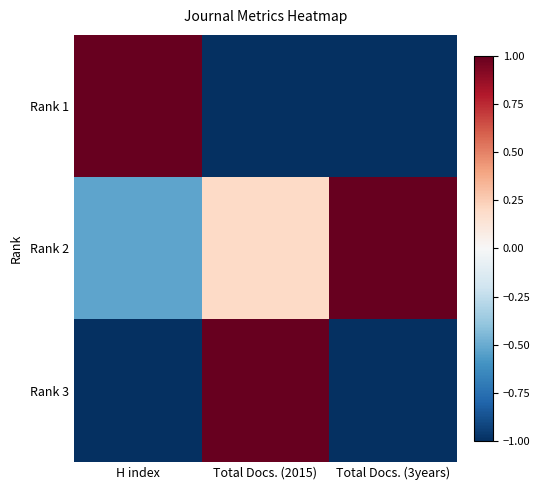

How many distinct data groups are displayed?

3